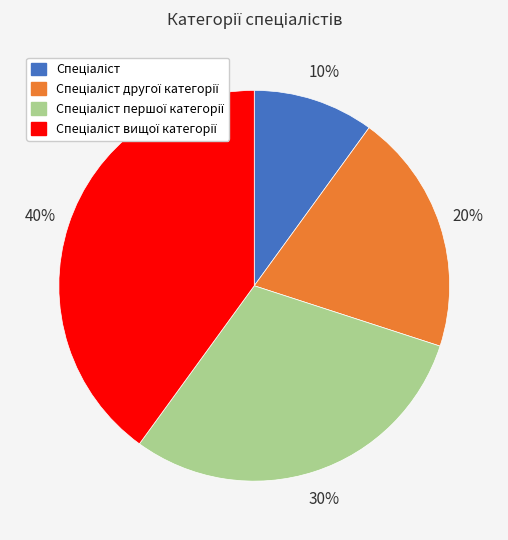

To the nearest percent, what is the average slice percentage?

25%